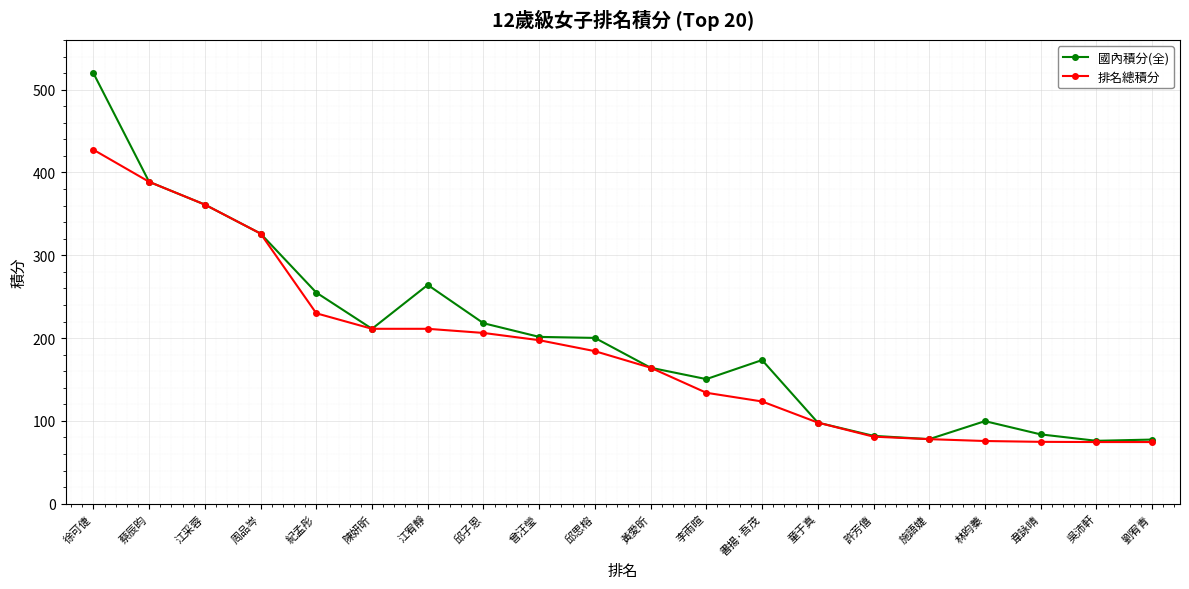

True or false: 國內積分(全) has a value of 98.0 at 童于真.

True